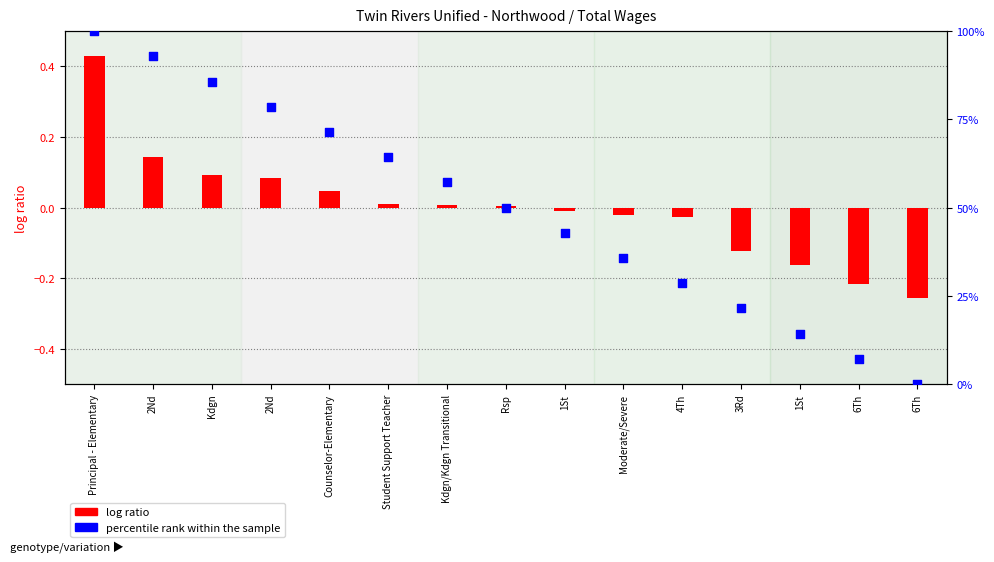

At which category is the sum across all series the highest?

Principal - Elementary